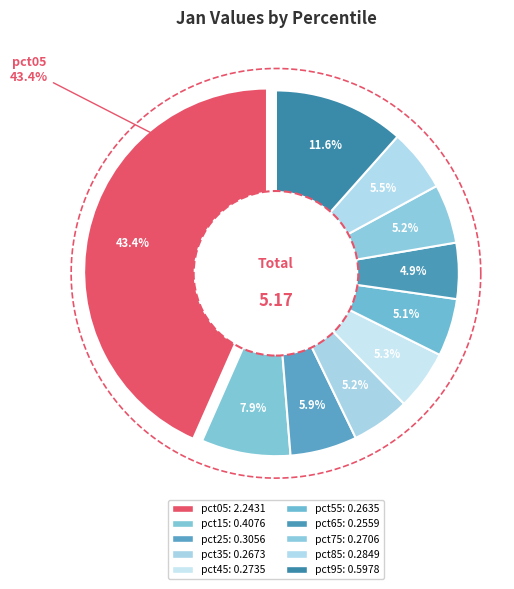

To the nearest percent, what portion does pct45 represent?

5%